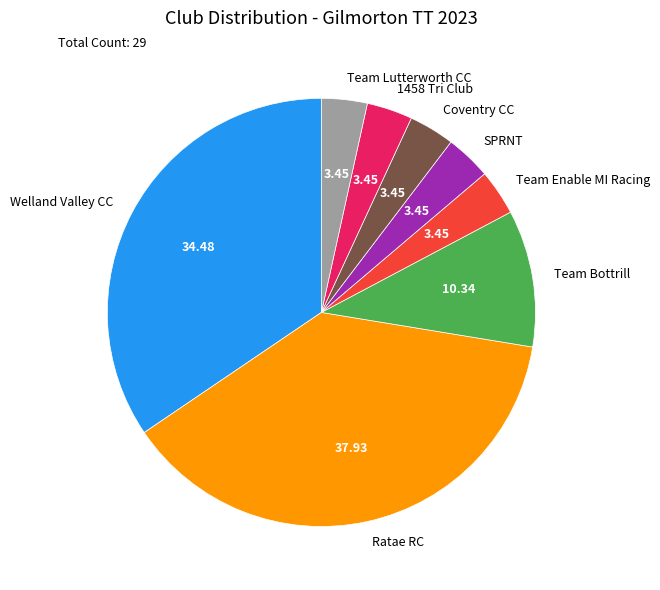

What is the largest slice in the pie chart?

Ratae RC